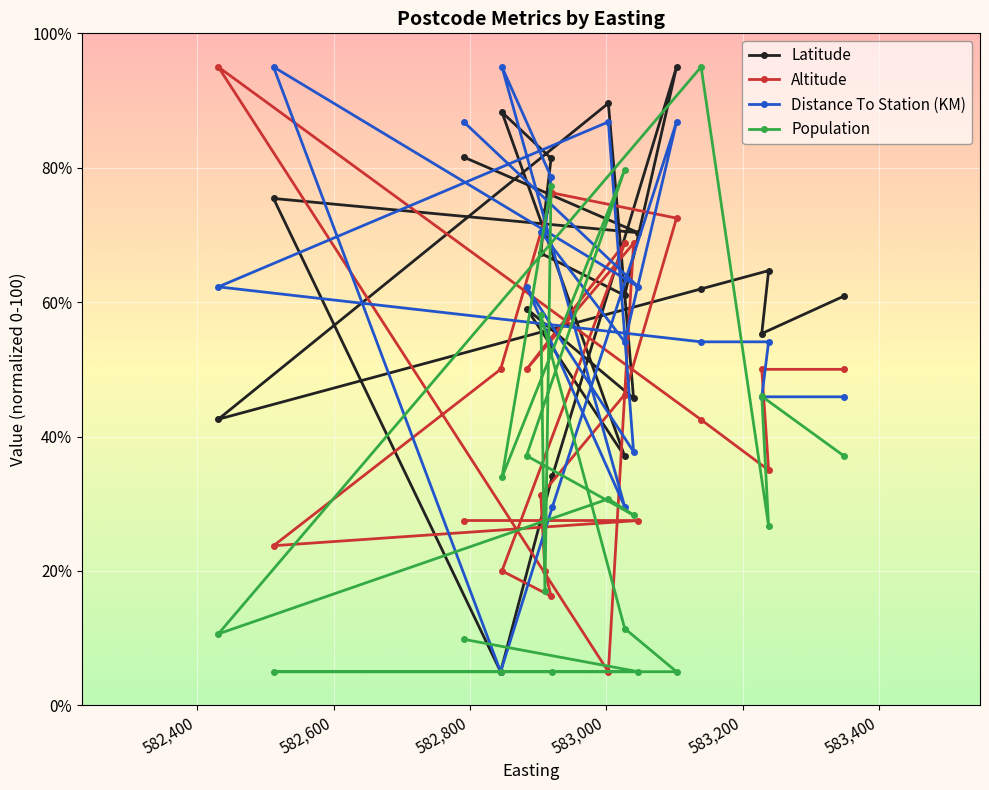

Which series has the largest range (max minus min)?

Latitude